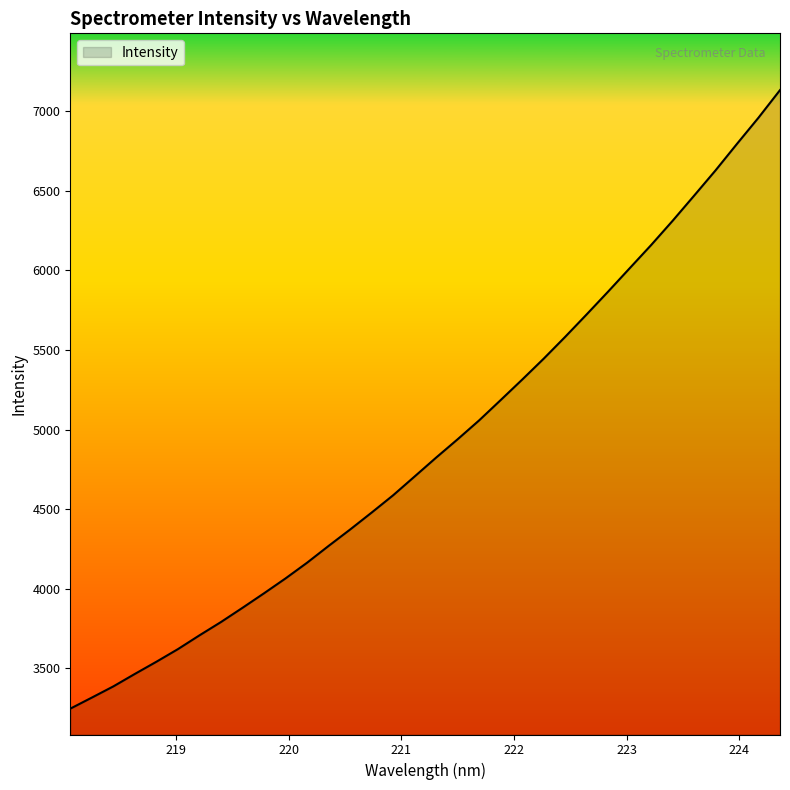

What is the maximum value shown in the chart?

7132.8